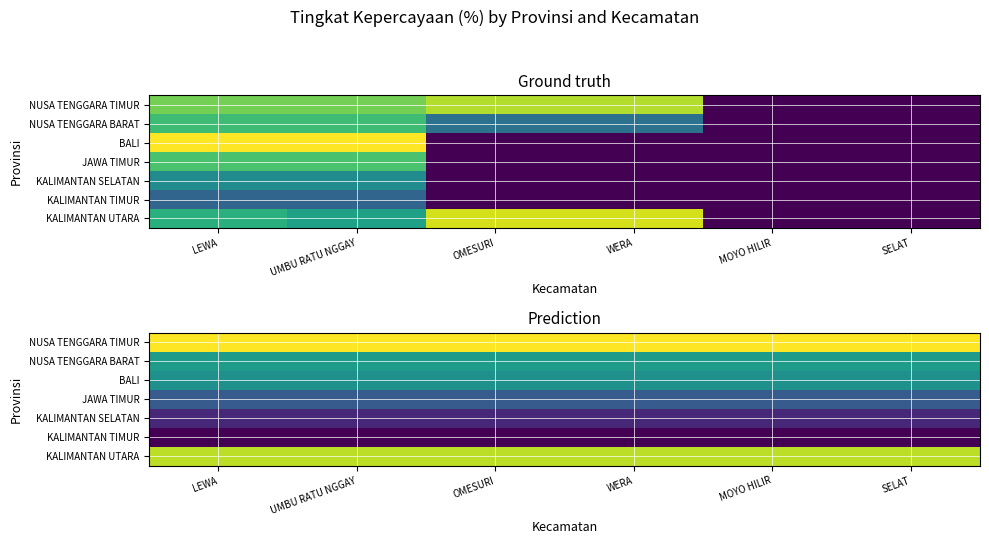

At which label is KALIMANTAN SELATAN closest to 12?

LEWA